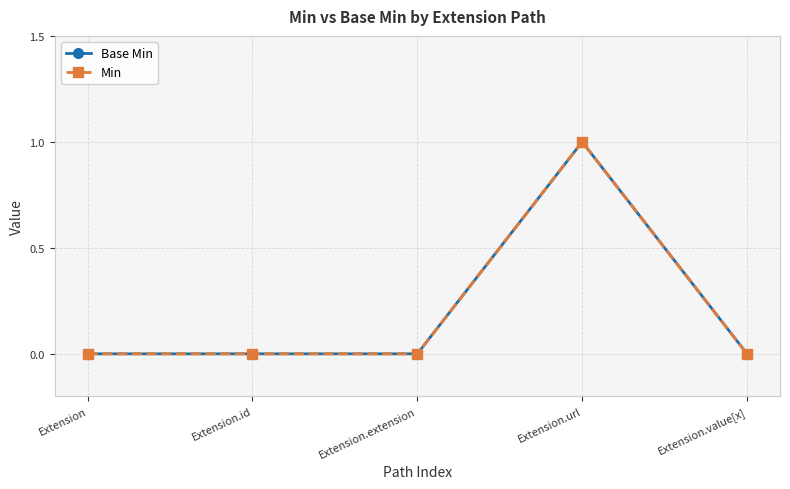

How many lines are shown in the chart?

2